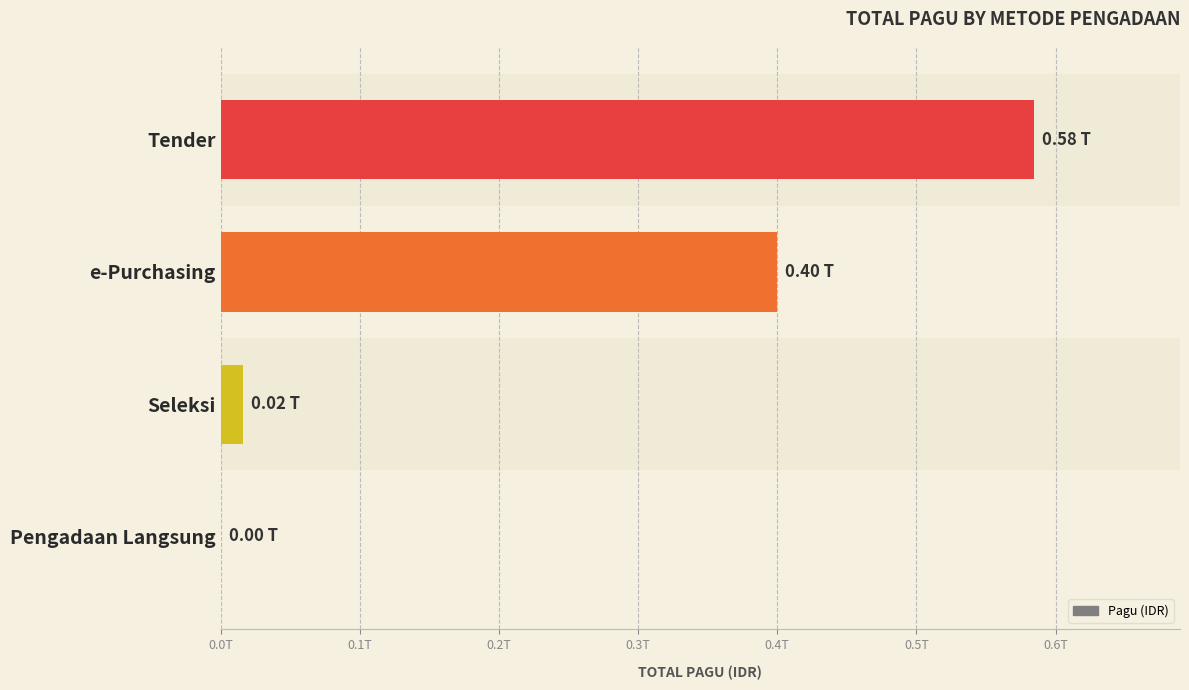

What is the greatest value displayed?

584249956200